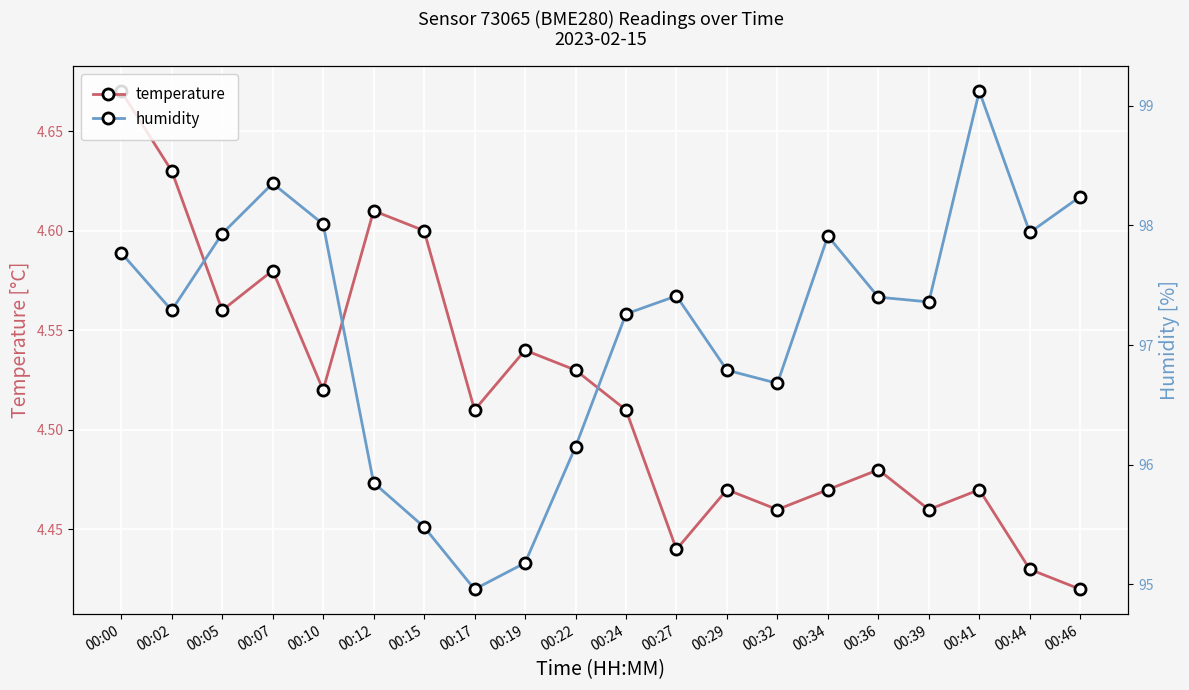

How many values in the humidity series are below 97?

7